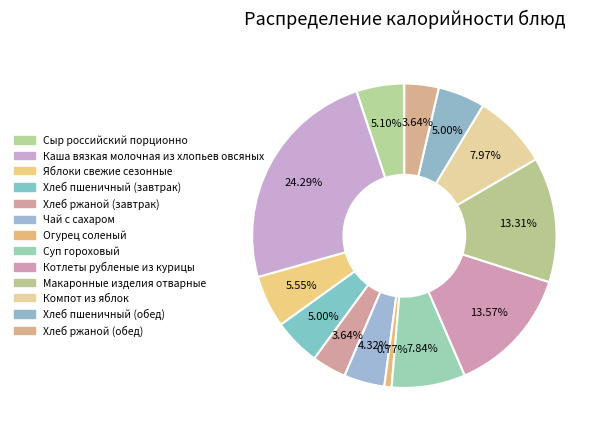

How many segments does this pie chart have?

13